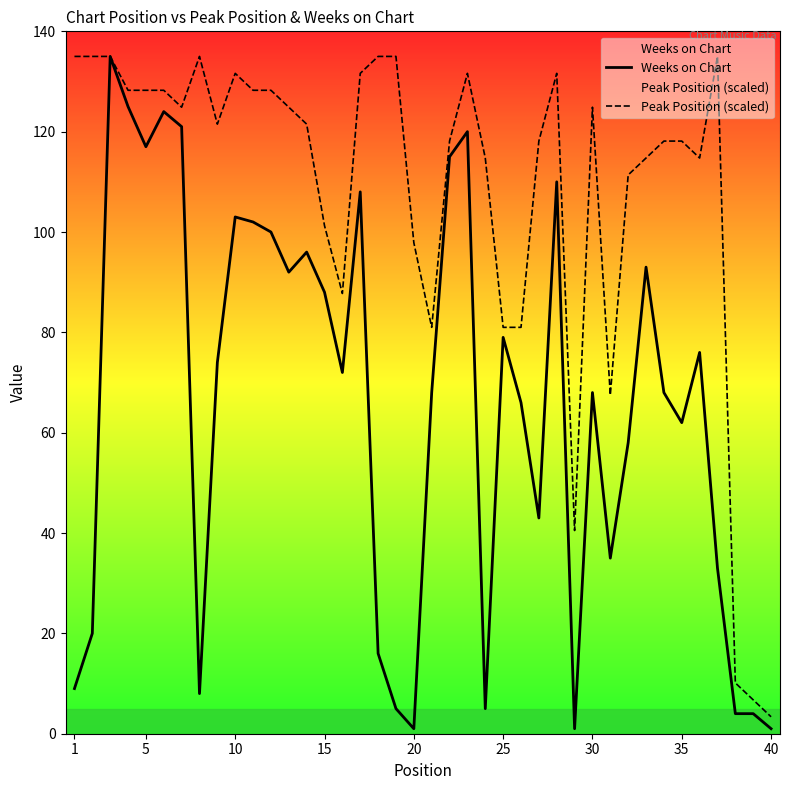

The value of Peak Position (scaled) at 30 is 195.0. True or false?

False